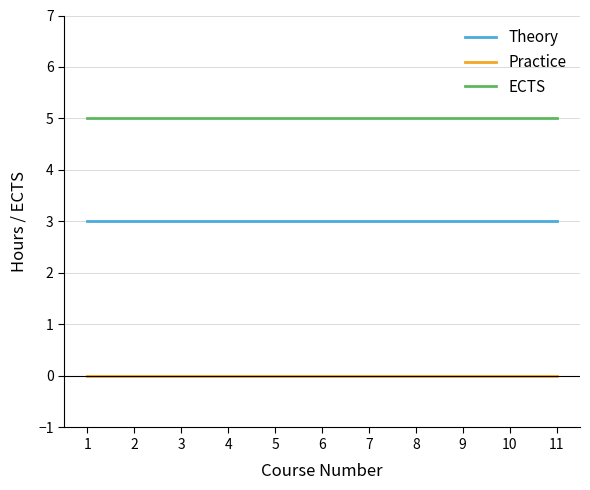

What is the lowest value of the Theory series?

3